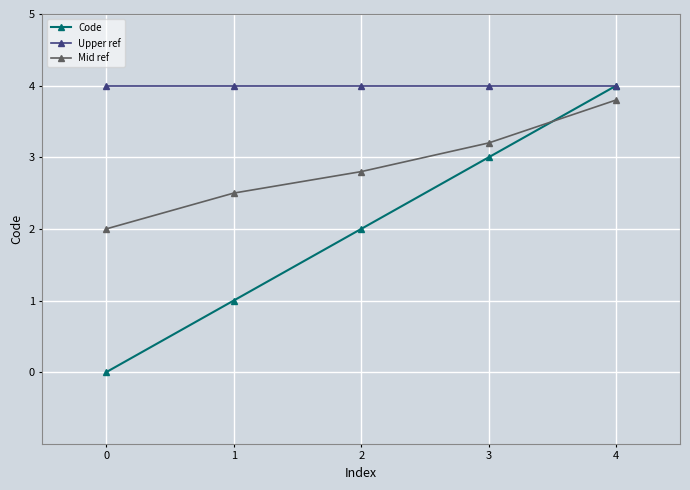

What is the spread (max minus min) of values at 4?

0.2